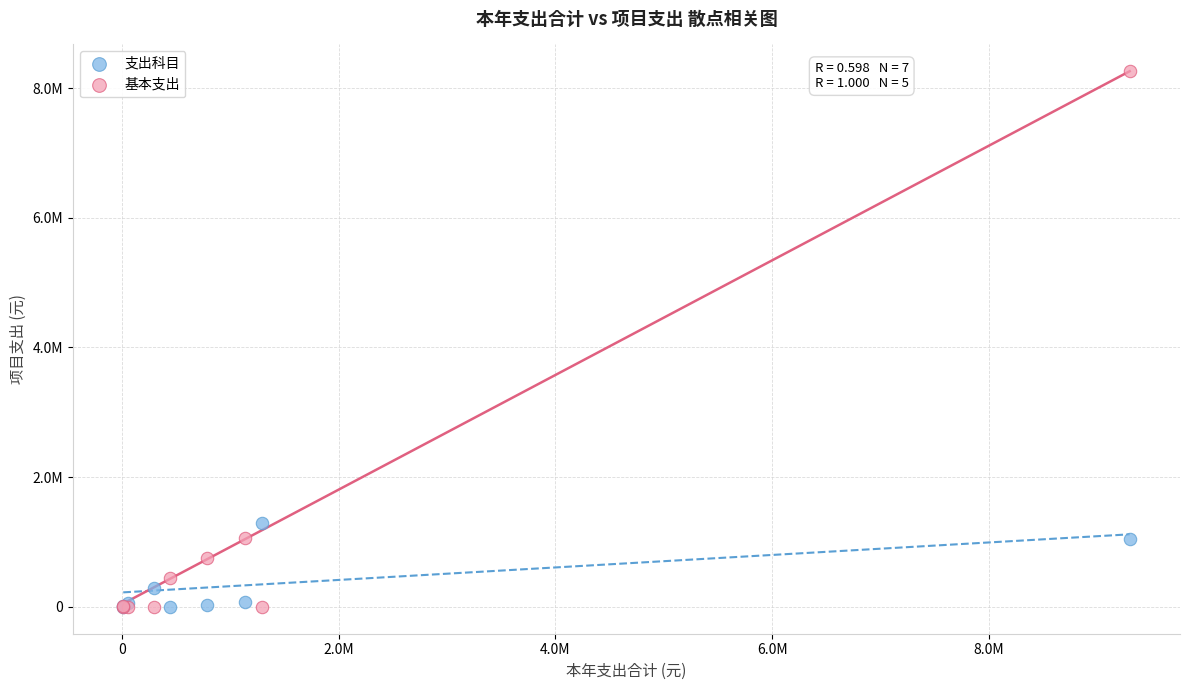

What are all the series names shown in the legend?

支出科目, 基本支出